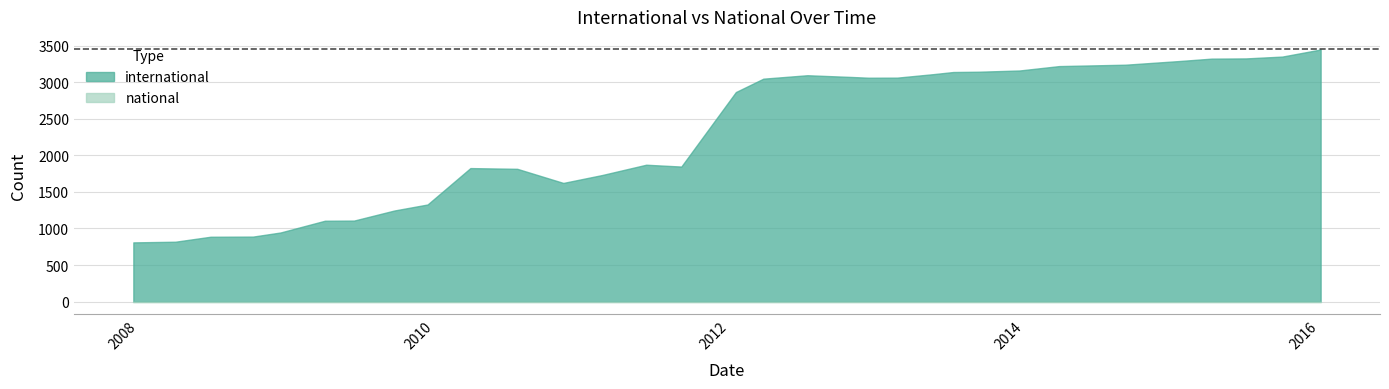

Which series has the widest spread of values?

international